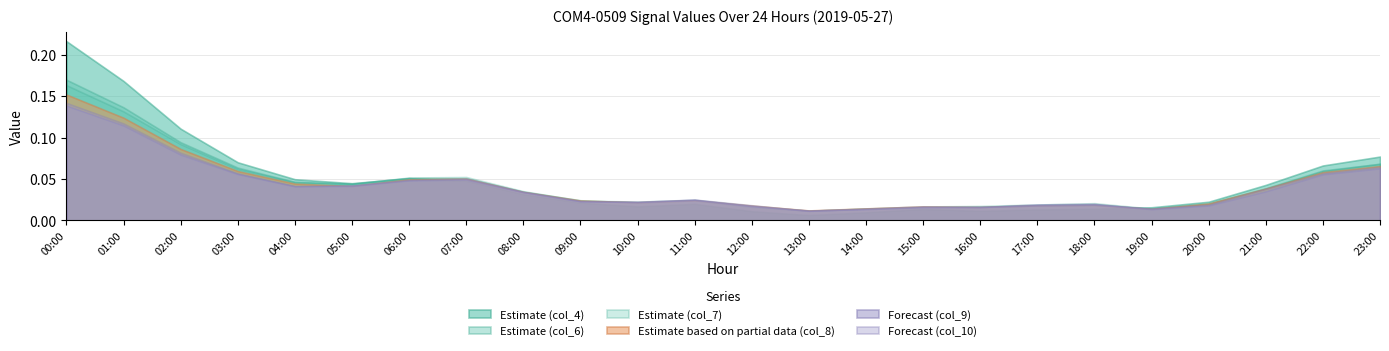

What is the total value across all series at 10:00?

0.1